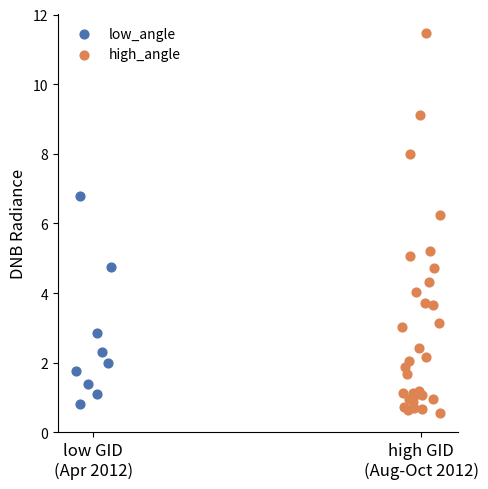

Which series reaches the maximum Y coordinate?

high_angle